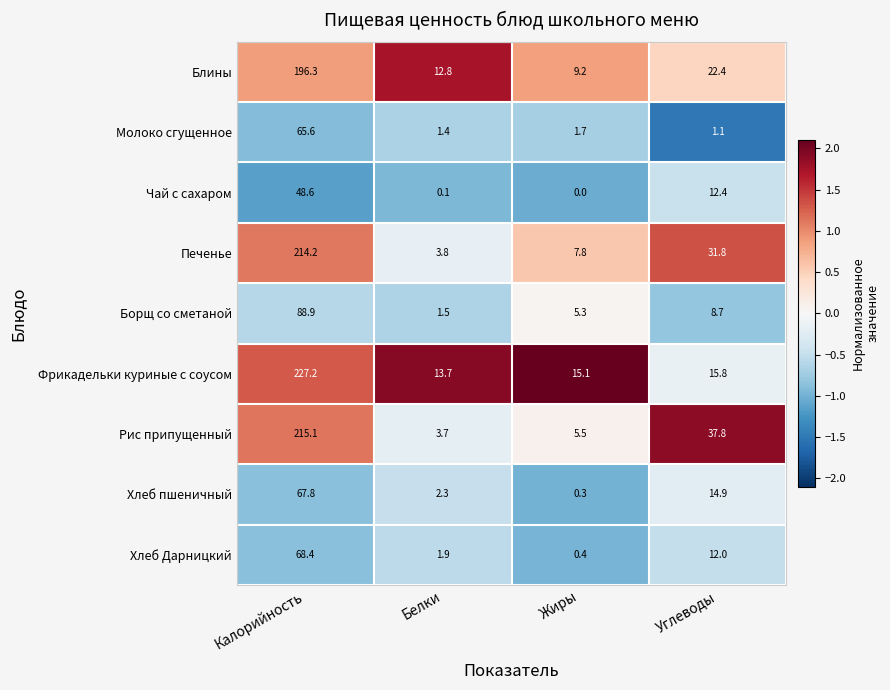

What is the difference between the second highest and minimum values in the Молоко сгущенное series?

0.6